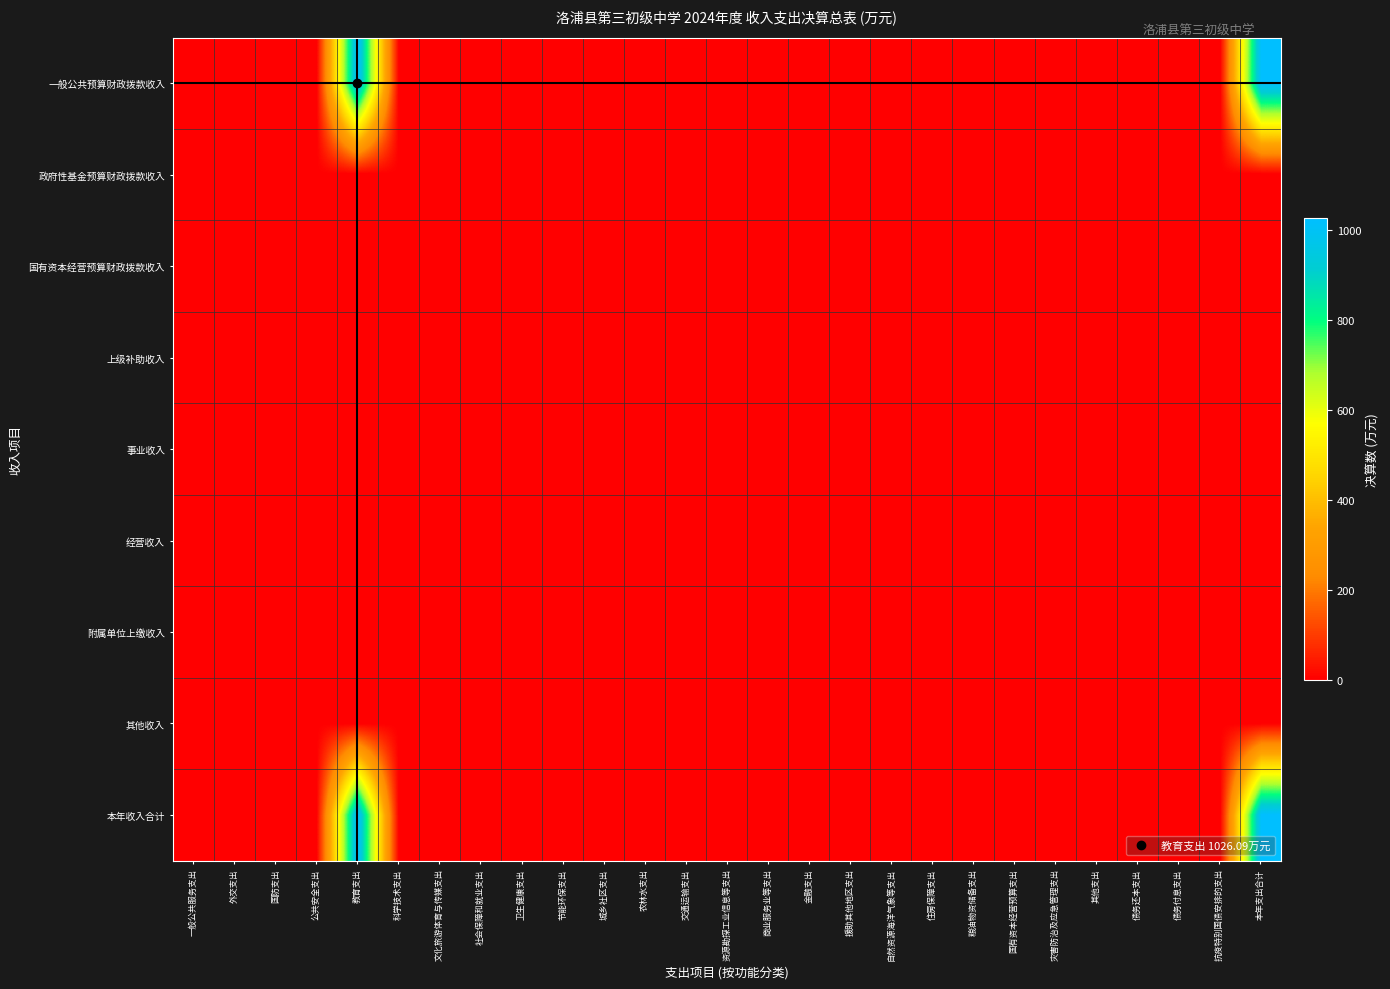

Rank the series at 交通运输支出 from lowest to highest value.

一般公共预算财政拨款收入, 政府性基金预算财政拨款收入, 国有资本经营预算财政拨款收入, 上级补助收入, 事业收入, 经营收入, 附属单位上缴收入, 其他收入, 本年收入合计